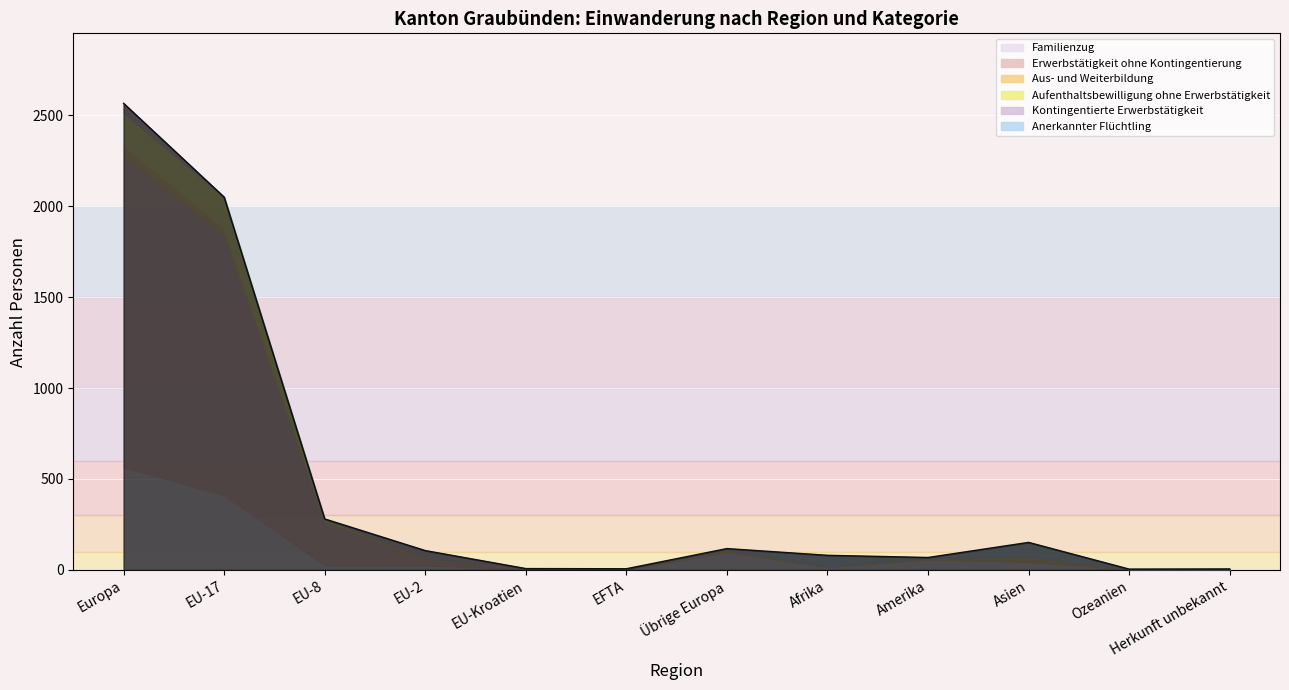

True or false: Familienzug has a value of 100 at Übrige Europa.

True